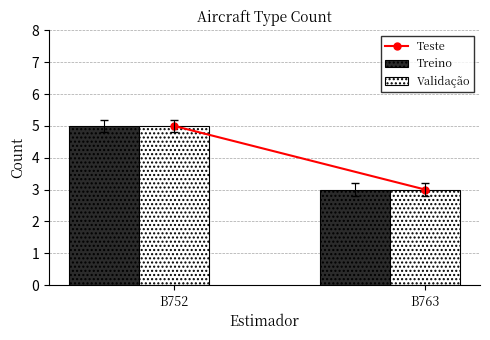

At which category is the sum across all series the highest?

B752